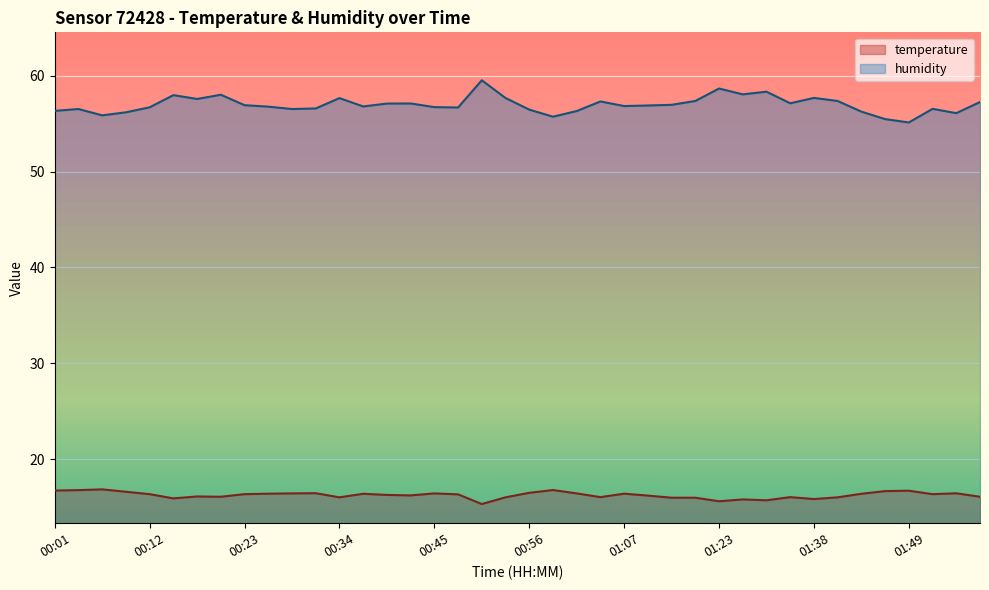

Rank the series by their maximum value, from highest to lowest.

humidity, temperature